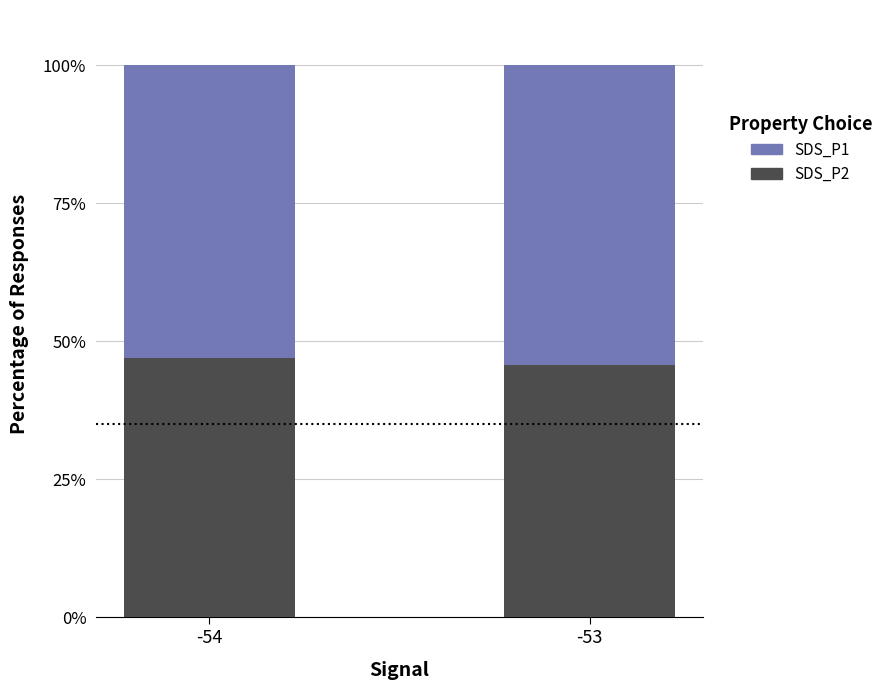

What is the total value across all series at -54?

100.0